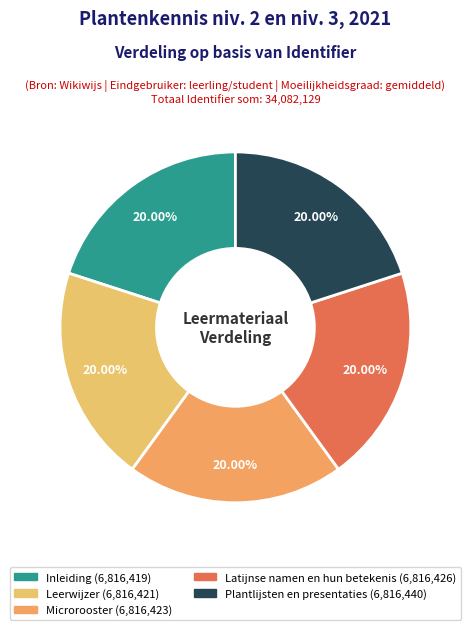

Count the number of slices in the pie.

5